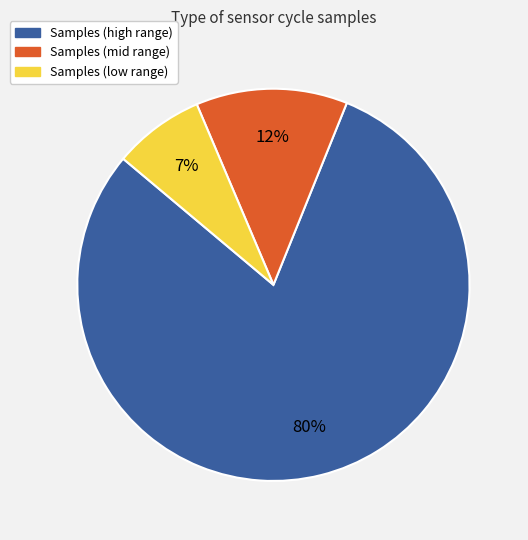

To the nearest percent, what is the average slice percentage?

33%